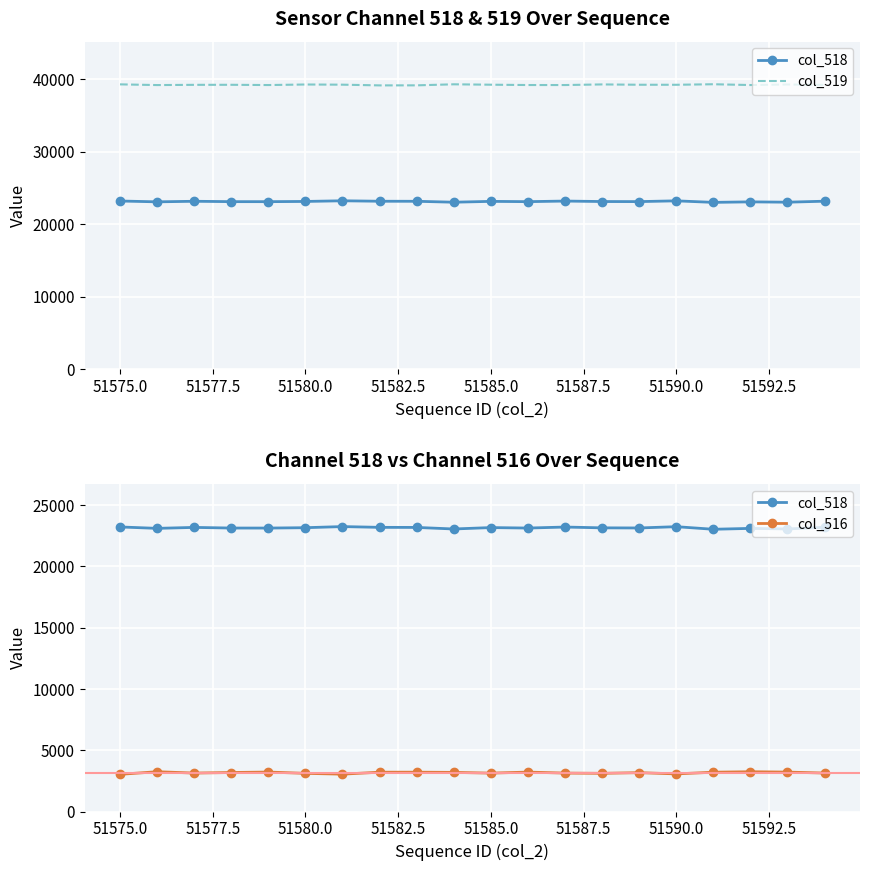

Reading left to right, transcribe all the data shown in this chart.

col_518: 23204	23089	23167	23115	23113	23143	23234	23171	23165	23038	23153	23114	23196	23131	23121	23226	23015	23086	23040	23177
col_519: 39299	39202	39234	39240	39205	39280	39256	39158	39164	39307	39252	39208	39206	39291	39246	39242	39316	39206	39282	39222
col_516: 3032	3244	3134	3180	3217	3112	3045	3206	3206	3190	3130	3213	3133	3113	3168	3067	3204	3243	3213	3136